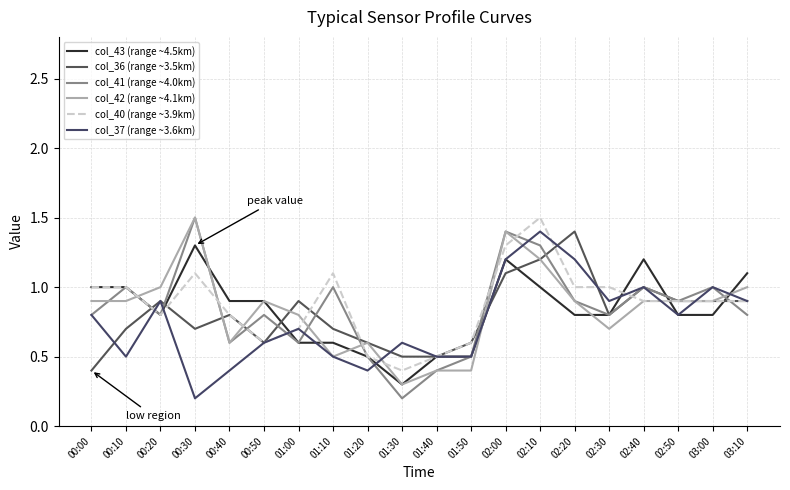

Where is the first local minimum for col_43 (range ~4.5km)?

00:20